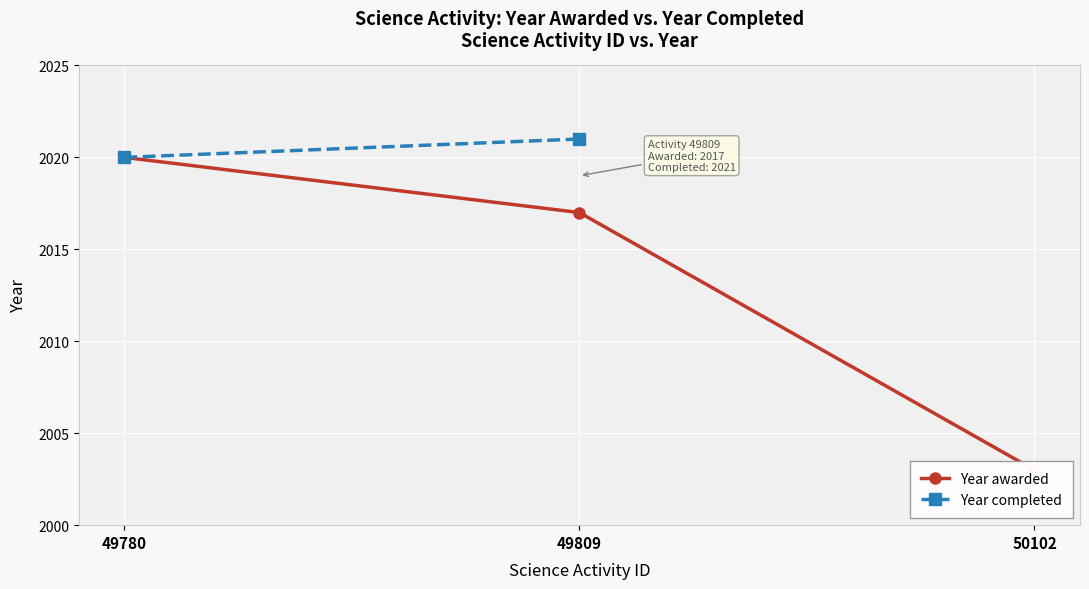

Which has a higher value, 50102 or 49809?

49809